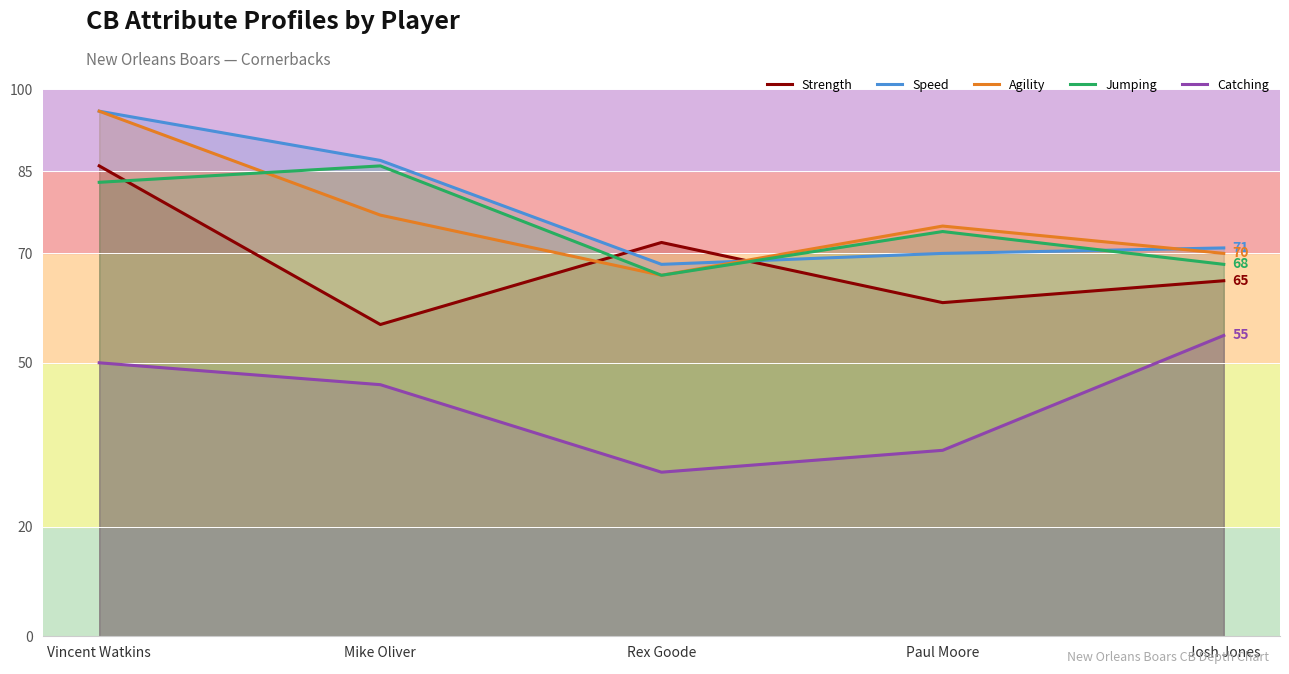

Which series ends up on top after the final intersection of Speed and Jumping?

Speed